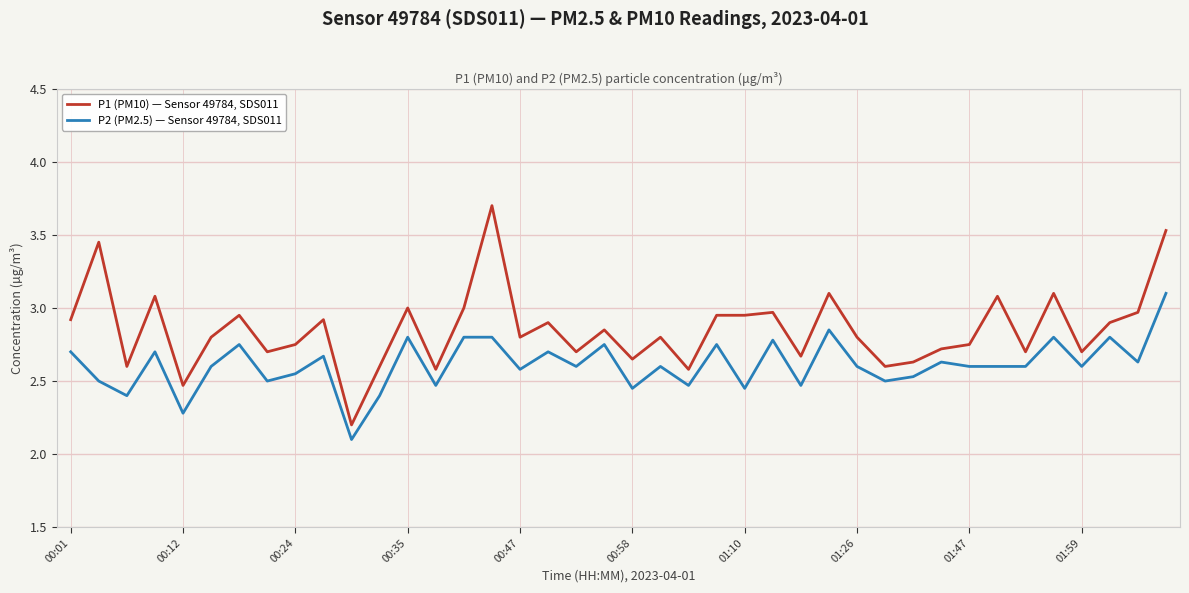

What is the sum of all P1 (PM10) — Sensor 49784, SDS011 values?

114.1